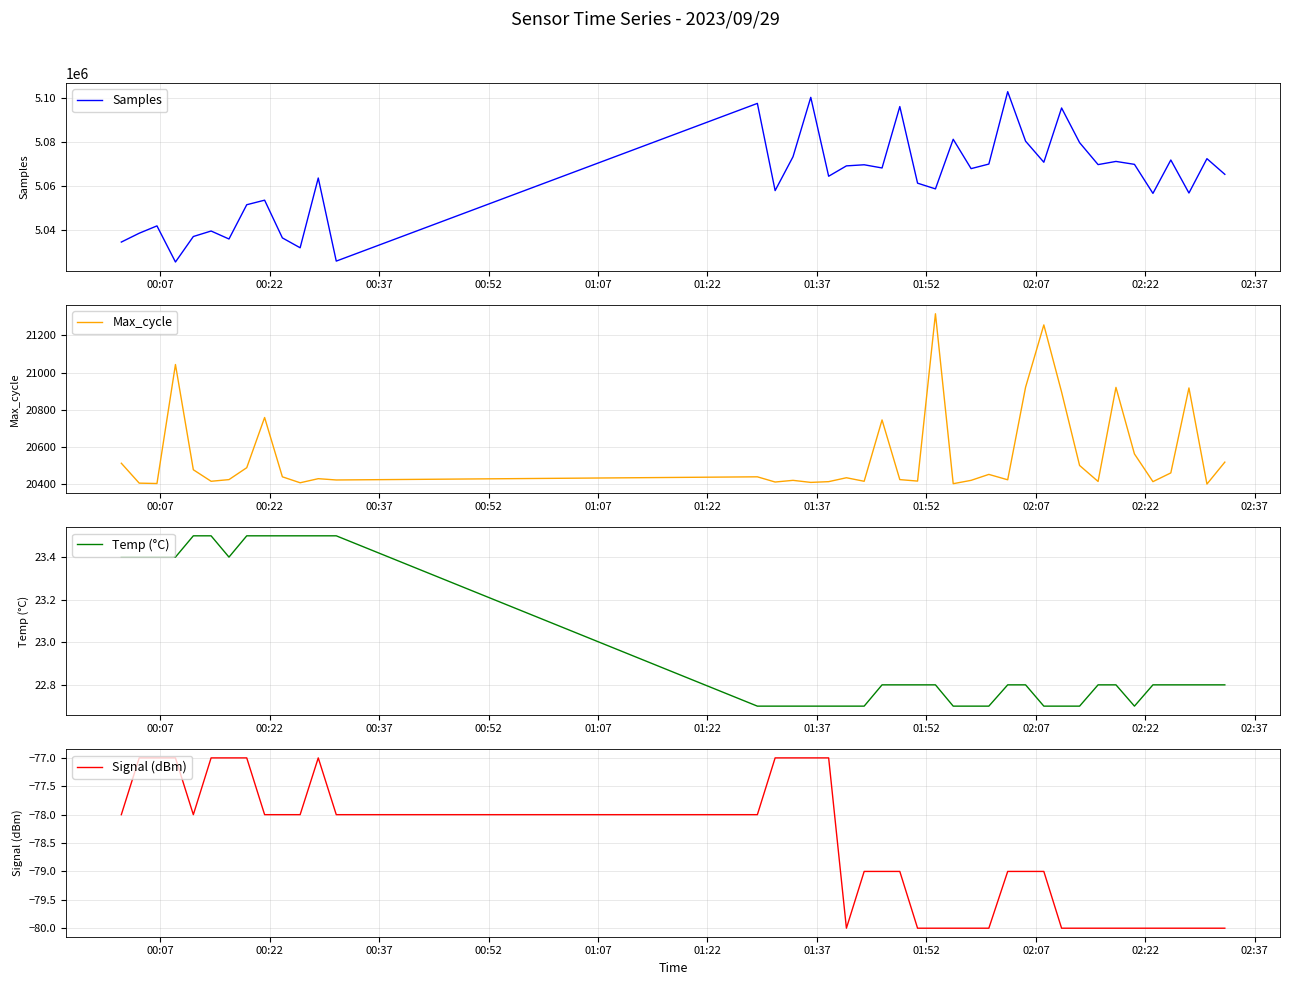

What is the value of the Samples point at the 14th from the left?

5097514.0